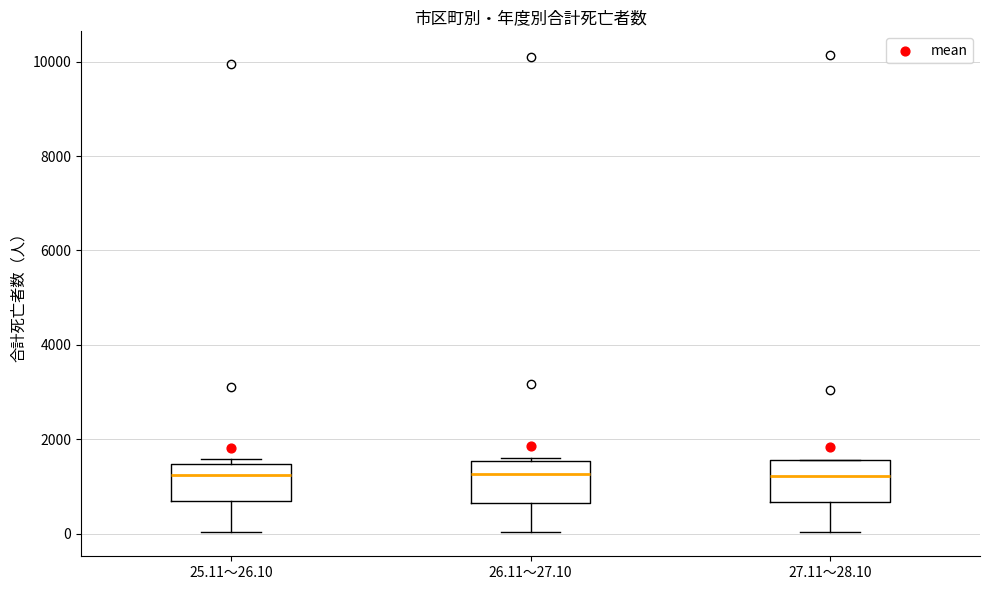

Reading left to right, transcribe this box plot: for each box, give where its median line is, the range the box spans, and where its two whiskers end, as read against the y-axis. The values are not printed on the chart, so give them approximately, as read against the axis.

25.11～26.10: median 1200, box 600 to 1400, whiskers 0 to 1600
26.11～27.10: median 1200, box 600 to 1600, whiskers 0 to 1600
27.11～28.10: median 1200, box 600 to 1600, whiskers 0 to 1600